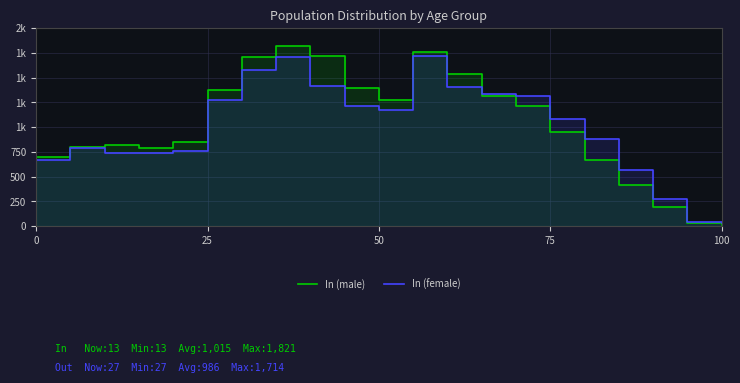

What is the lowest value of the In (female) series?

27